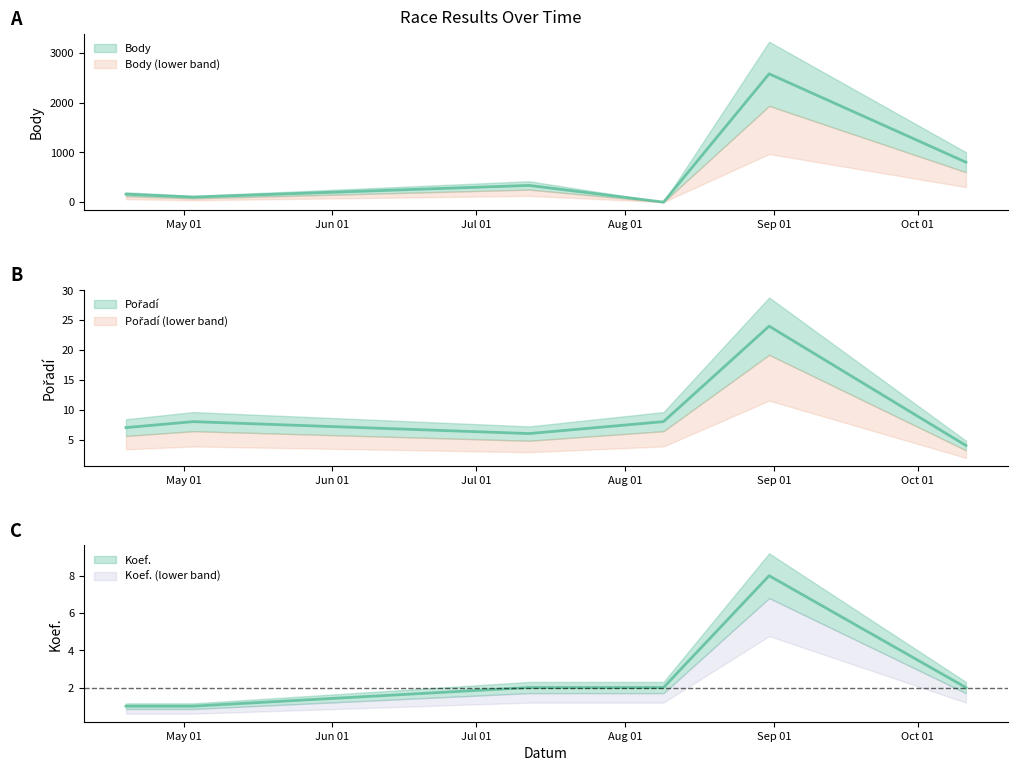

Count the number of categories in the chart.

6